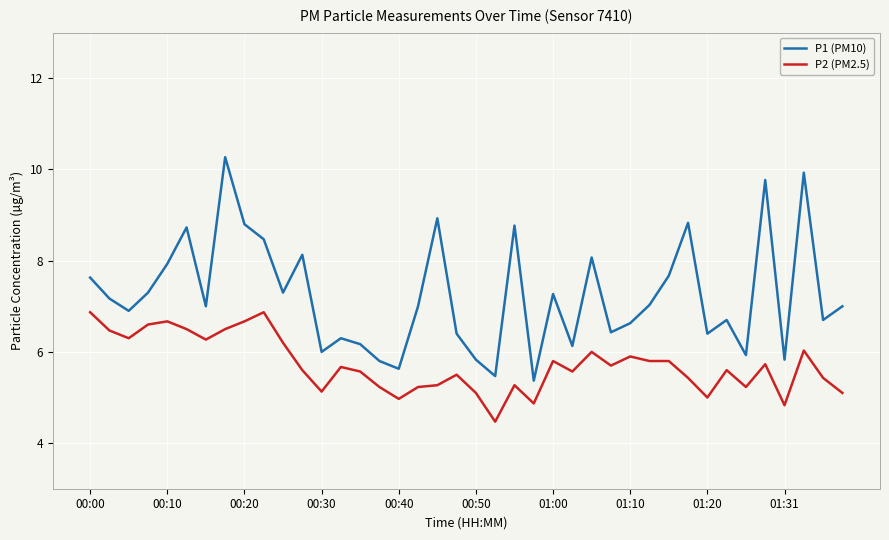

List the series in order of their peak value, lowest first.

P2 (PM2.5), P1 (PM10)